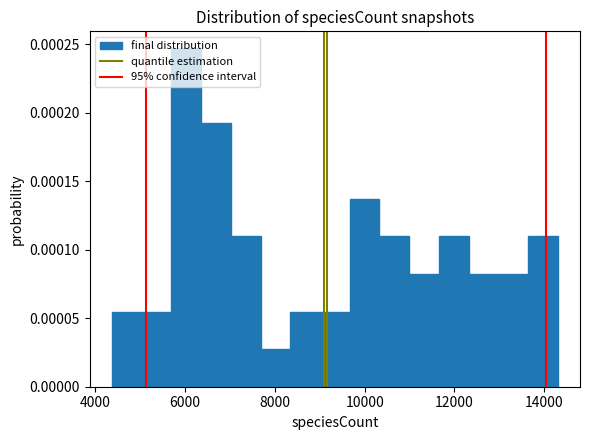

Around what value on the x-axis is the tallest bar? Give the approximate position of its centre, as read against the axis.

6000